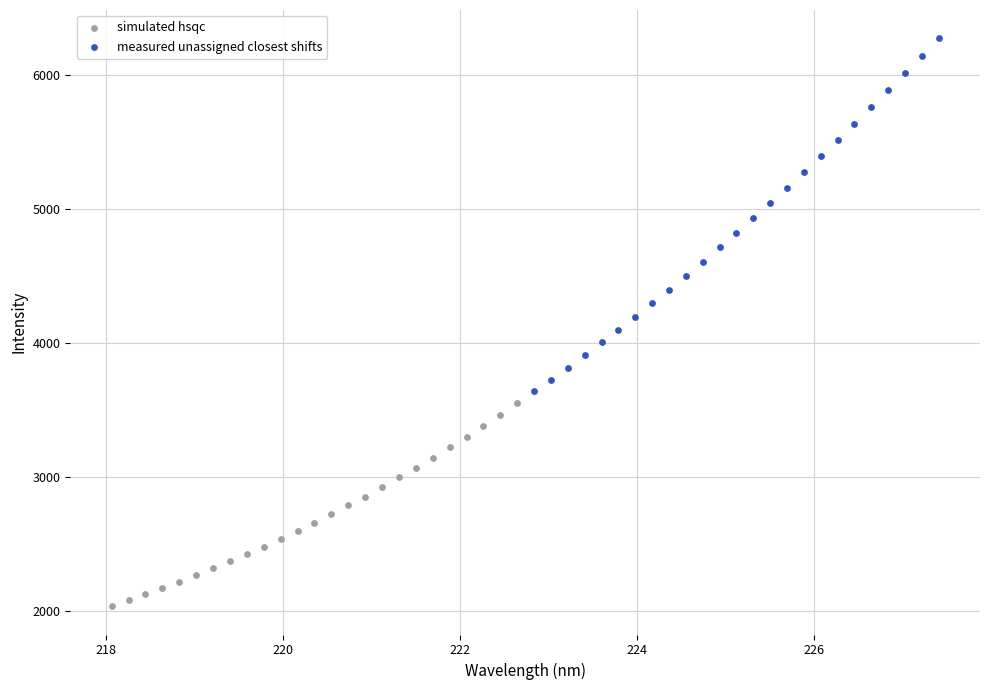

Which series has the largest Y range (max minus min)?

measured unassigned closest shifts